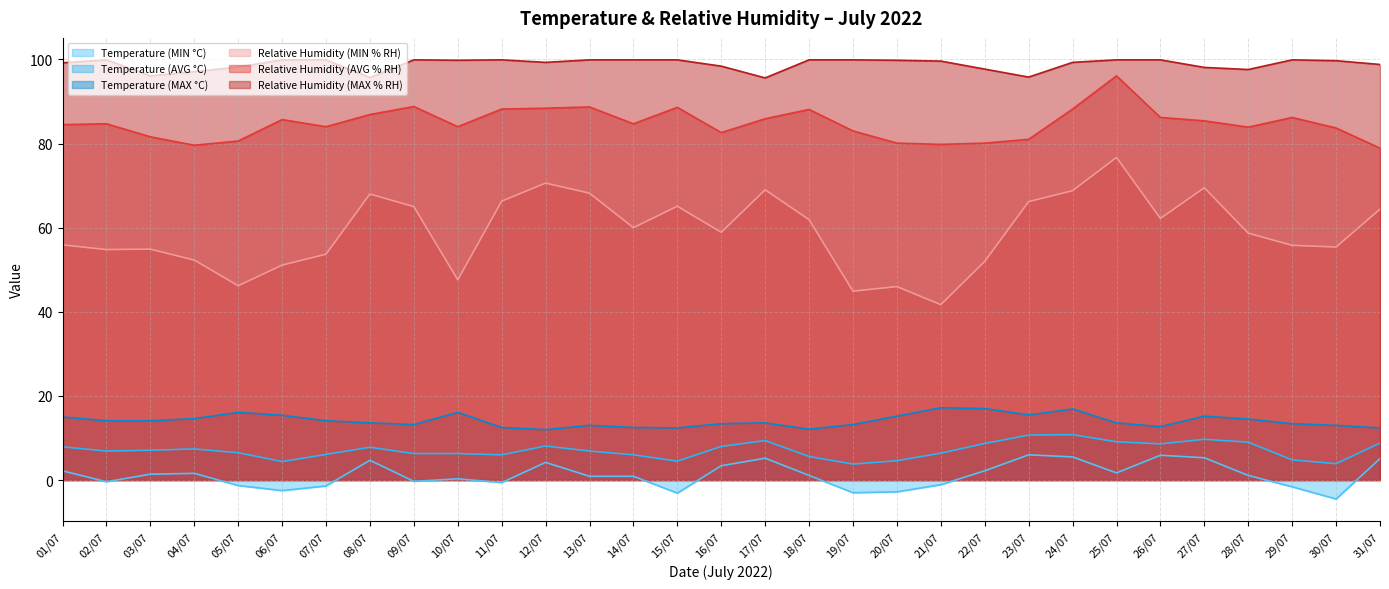

Between 31/07 and 12/07, which is larger?

31/07